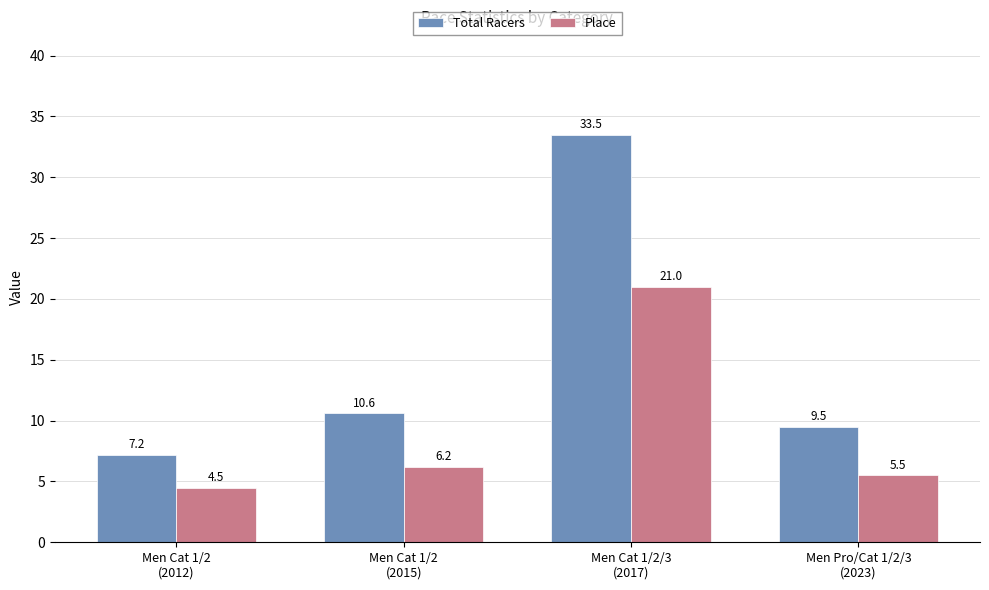

At which label does Total Racers reach its peak?

Men Cat 1/2/3
(2017)